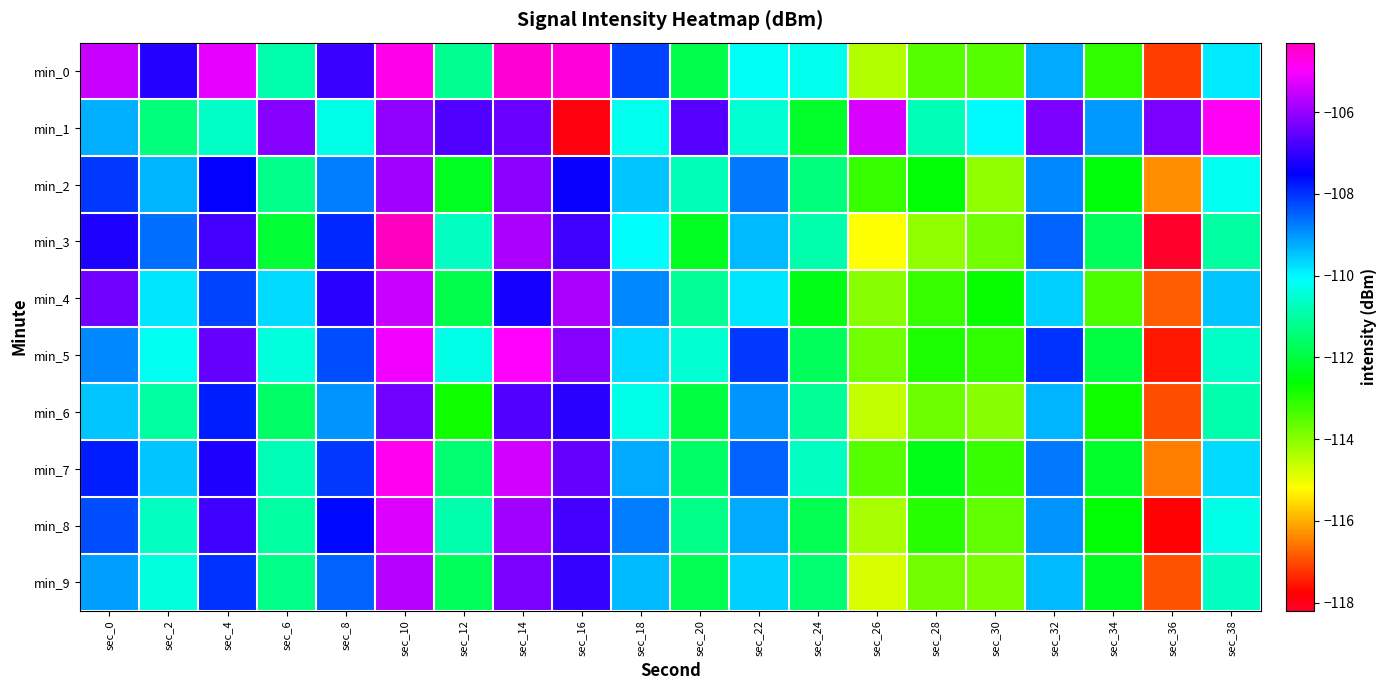

Rank the series at sec_30 from highest to lowest value.

min_1, min_4, min_5, min_7, min_0, min_8, min_3, min_9, min_6, min_2